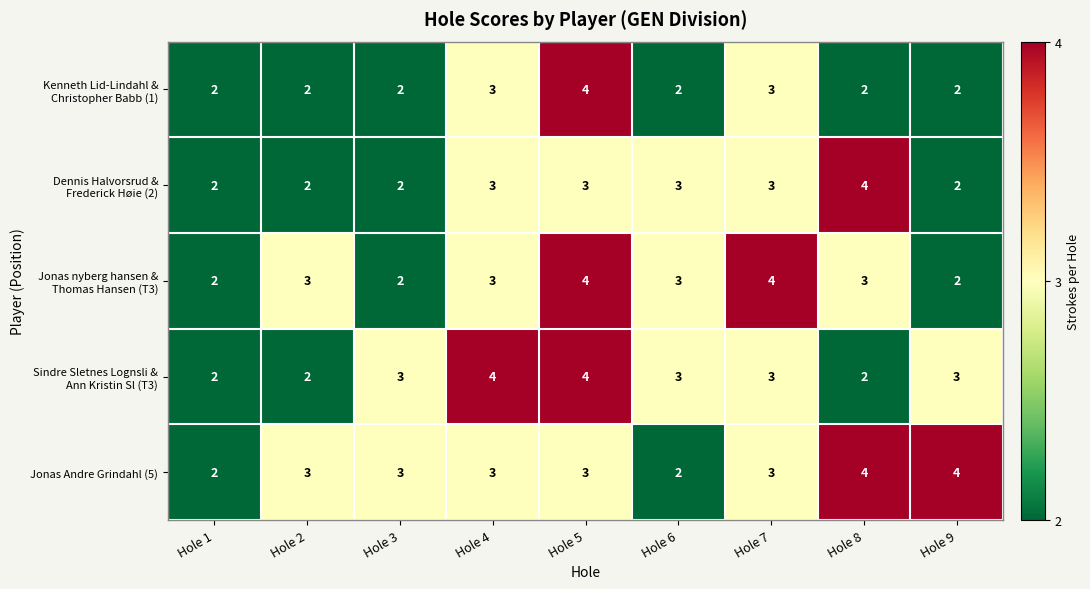

What is the total value across all series at Hole 7?

16